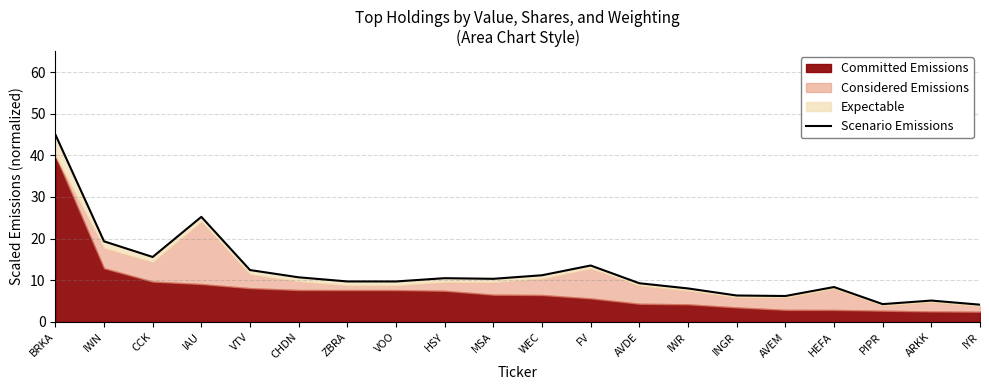

How many values are below 10?

10